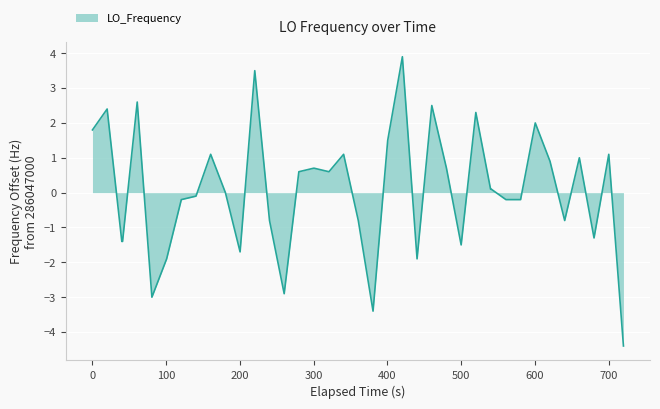

What is the smallest value displayed?

-4.4